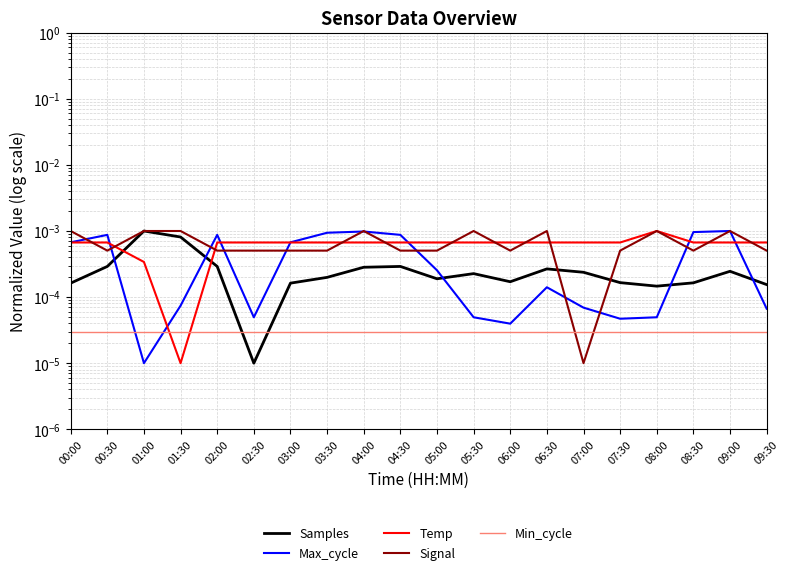

True or false: Max_cycle has more than 0 points higher than both neighbors.

True